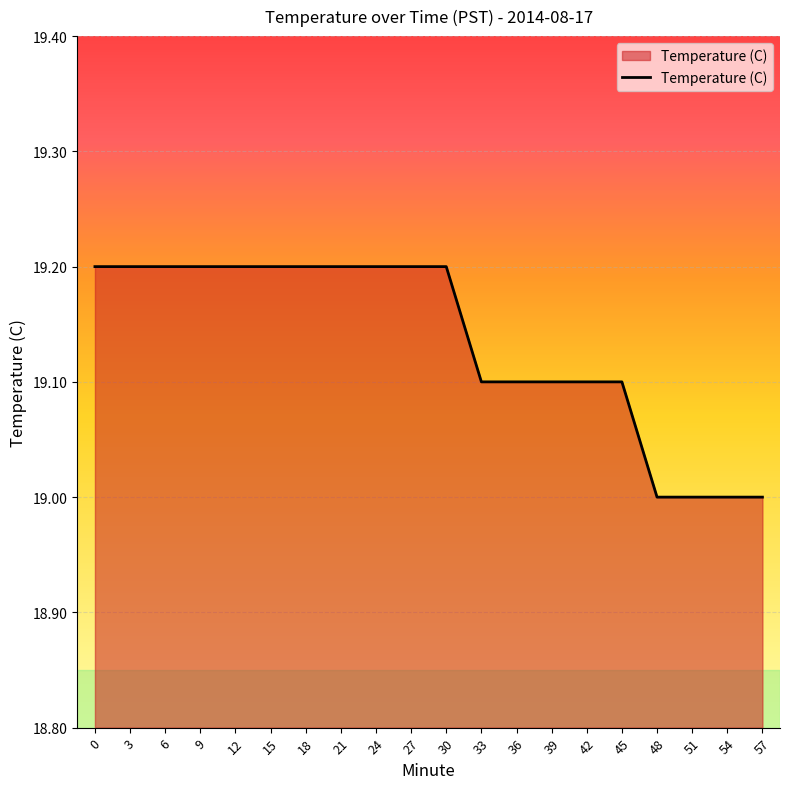

The value at 24 is 19.2. True or false?

True